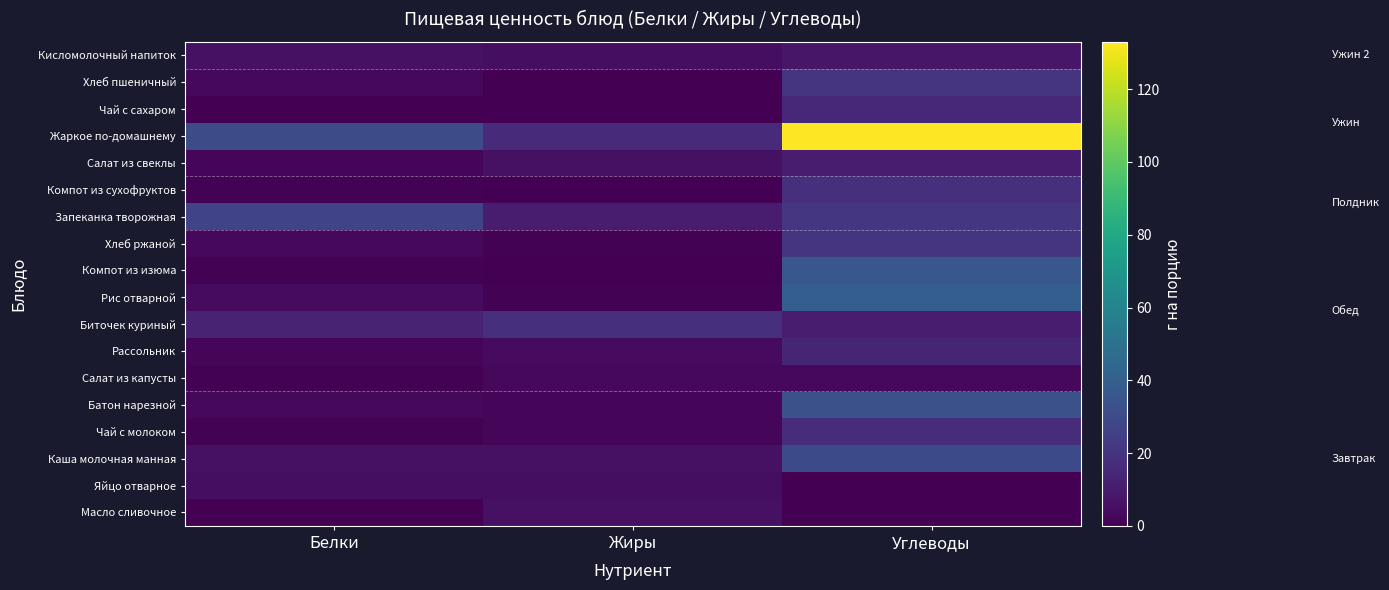

At Белки, list the series in order from smallest to largest.

Масло сливочное, Чай с сахаром, Чай с молоком, Салат из капусты, Компот из изюма, Компот из сухофруктов, Рассольник, Салат из свеклы, Батон нарезной, Хлеб ржаной, Хлеб пшеничный, Рис отварной, Яйцо отварное, Каша молочная манная, Кисломолочный напиток, Биточек куриный, Запеканка творожная, Жаркое по-домашнему